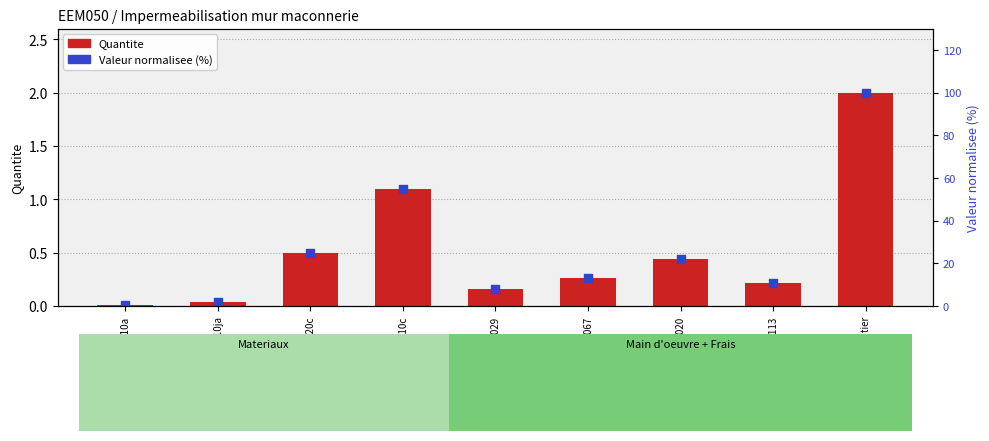

Which series reaches the minimum Y coordinate?

Quantite